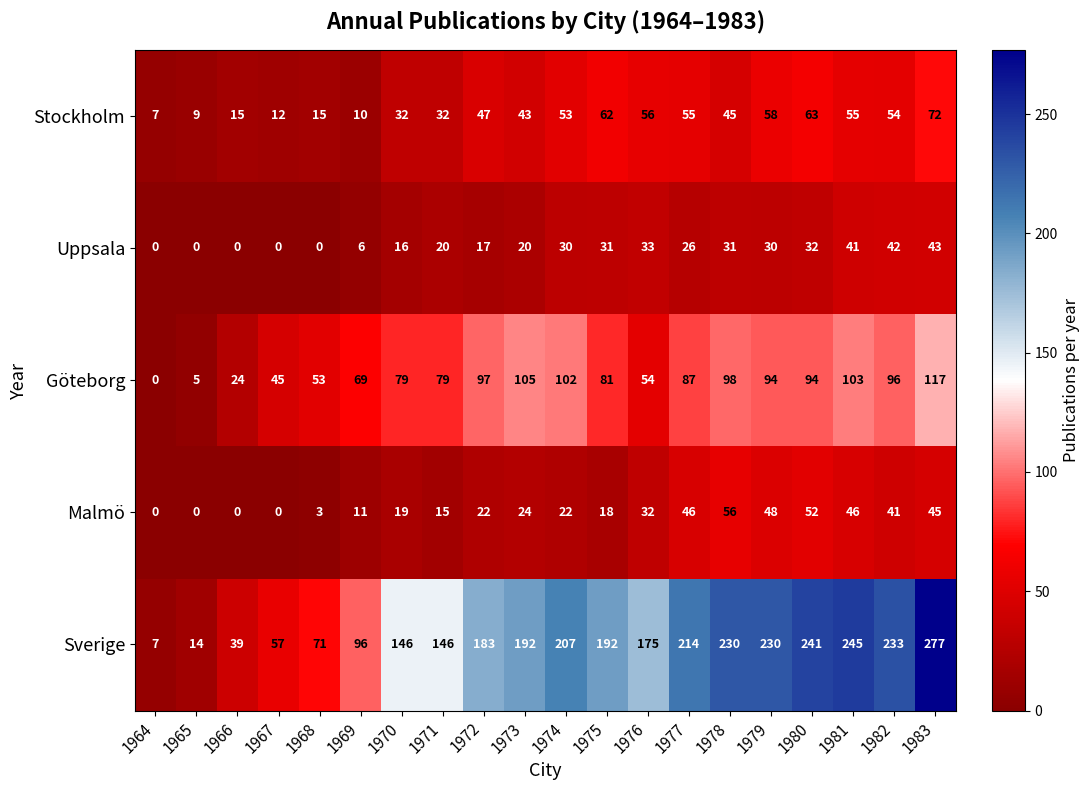

Which series changed the most between 1979 and 1980?

Sverige